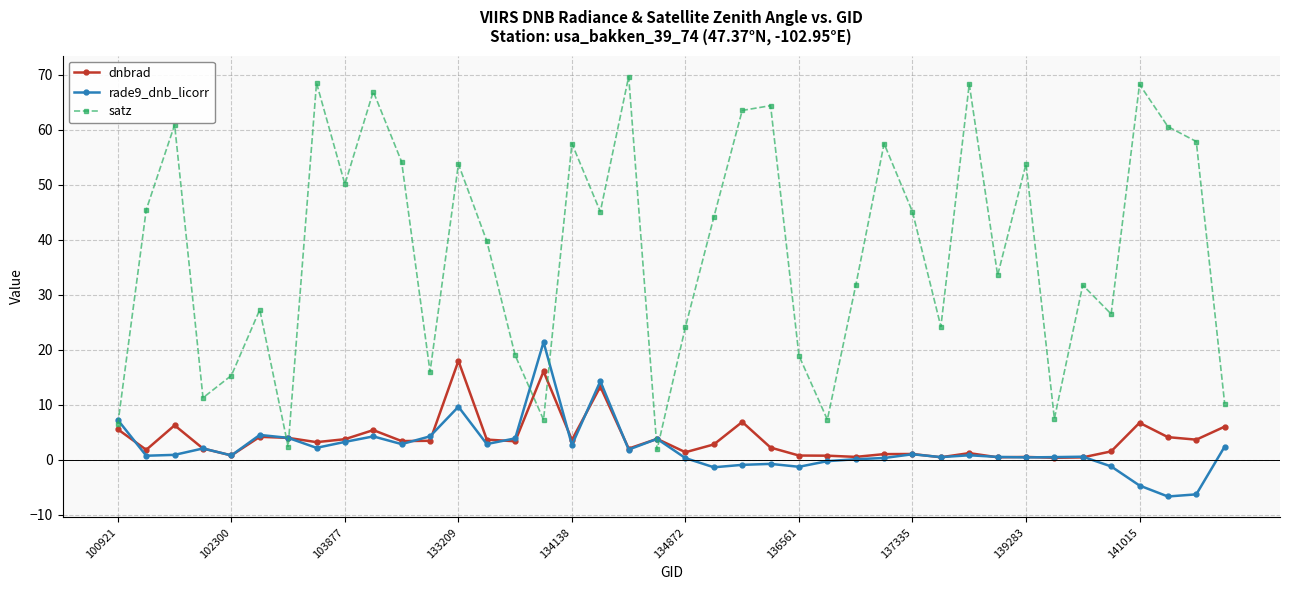

What is the value of the dnbrad point at the 28th from the left?

1.0